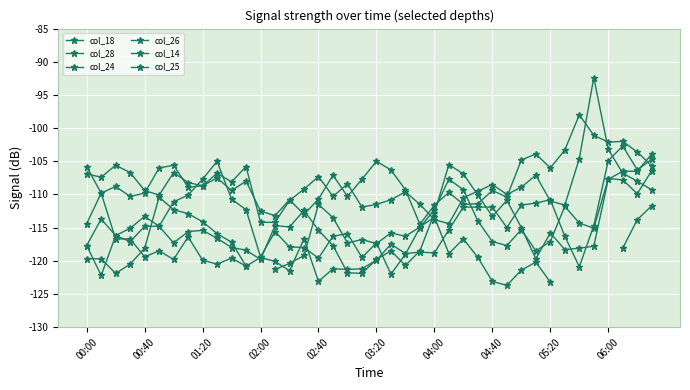

In col_14, how many points are lower than both neighbors (excluding endpoints)?

12